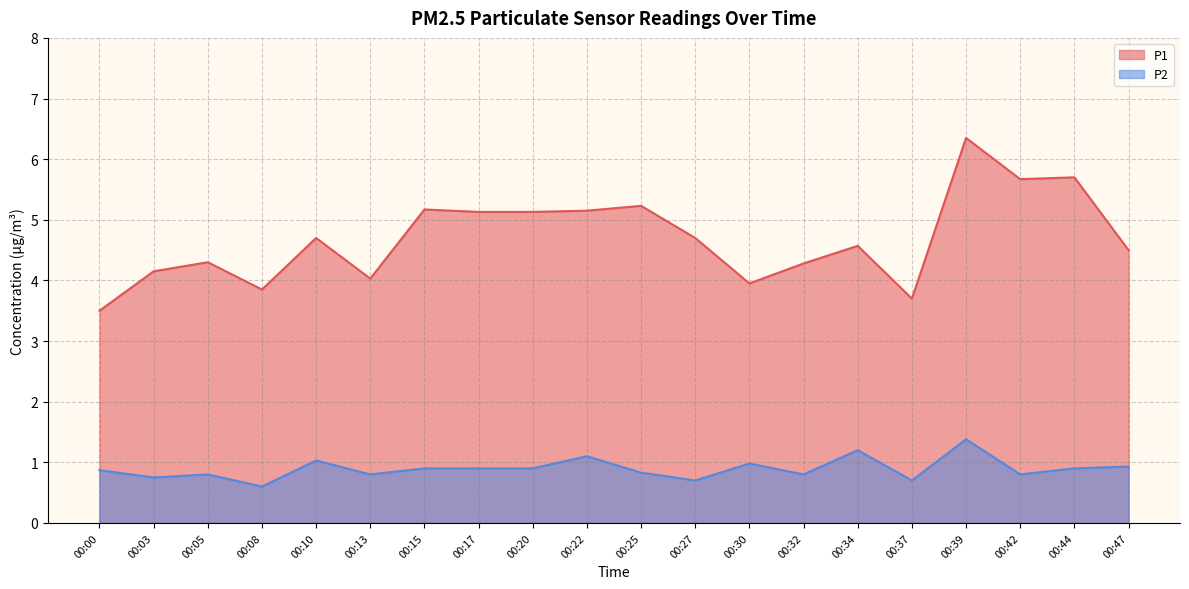

What is the average value of the P1 series?

4.7